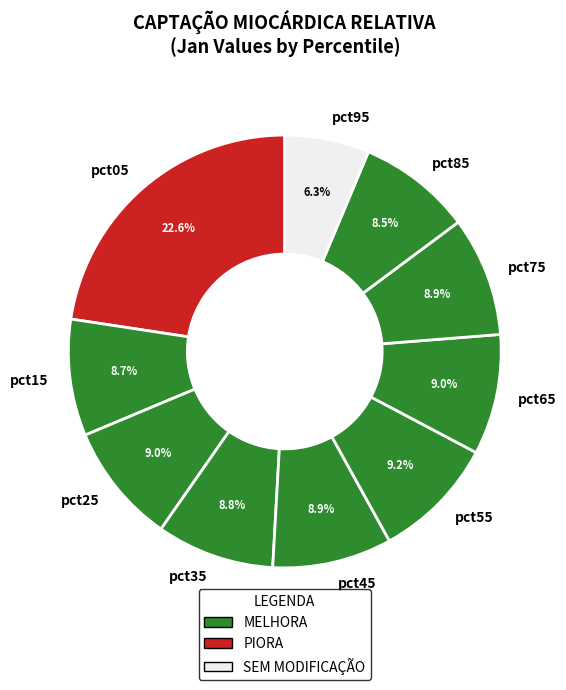

Combined, what portion of the pie is pct95 and pct35?

15.1%